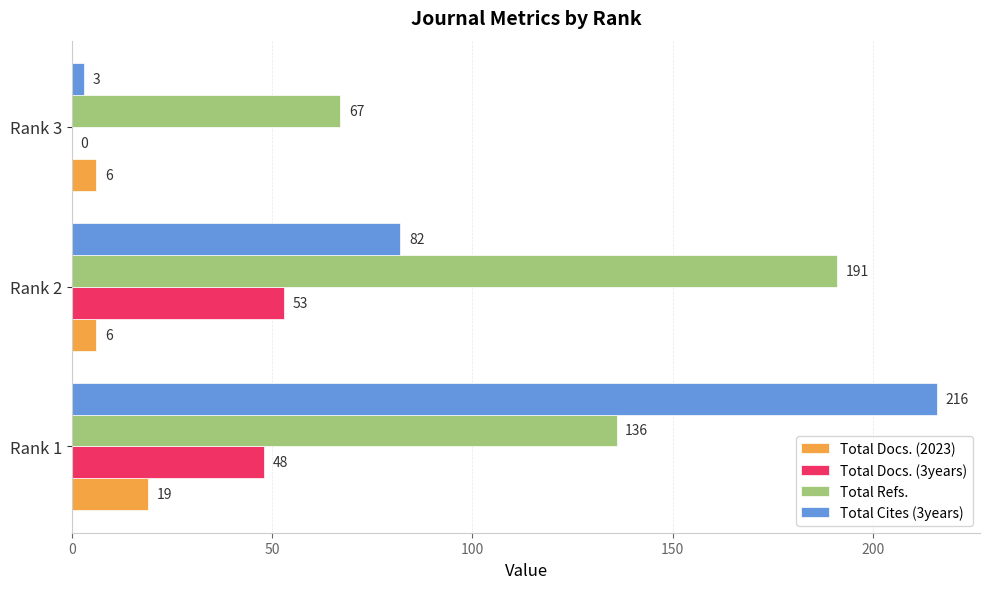

Which category has the highest value in the Total Cites (3years) series?

Rank 1